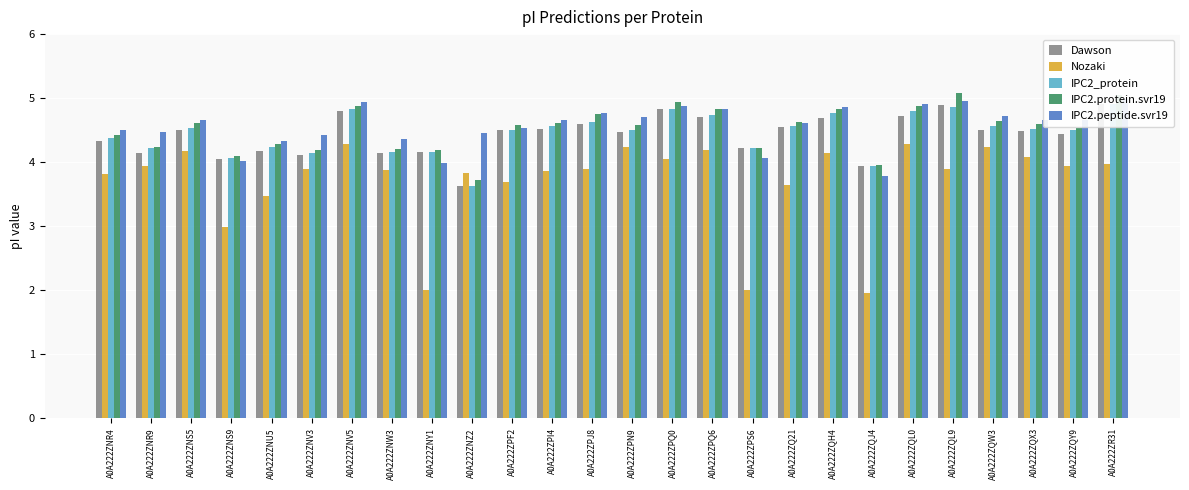

What is the average value of the IPC2_protein series?

4.5